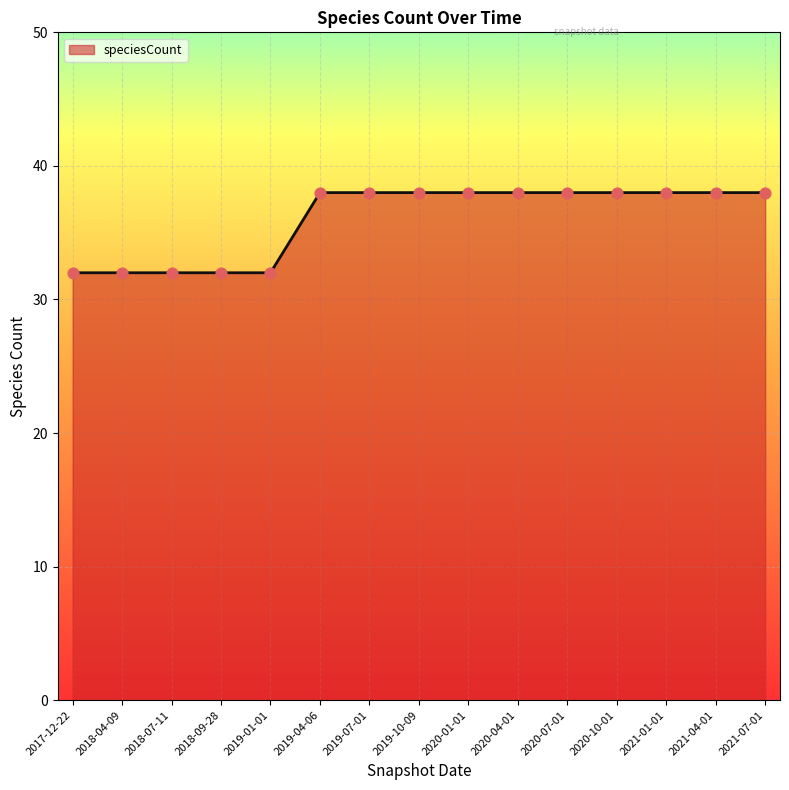

Which has a higher value, 2021-01-01 or 2019-01-01?

2021-01-01